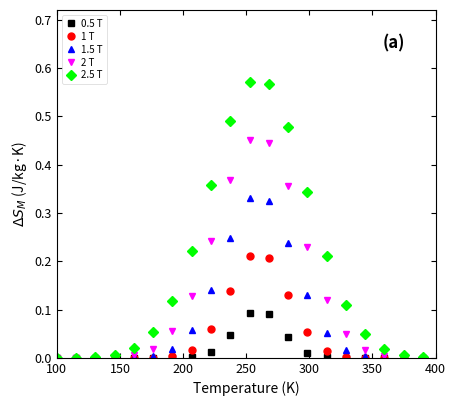

Which series has the largest range (max minus min)?

2.5 T